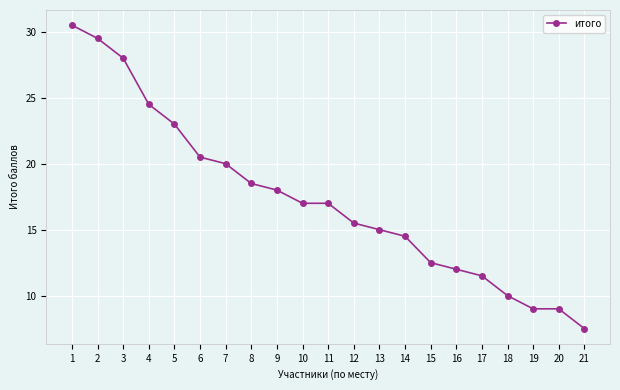

The chart shows a value of 28.4 at 10. True or false?

False